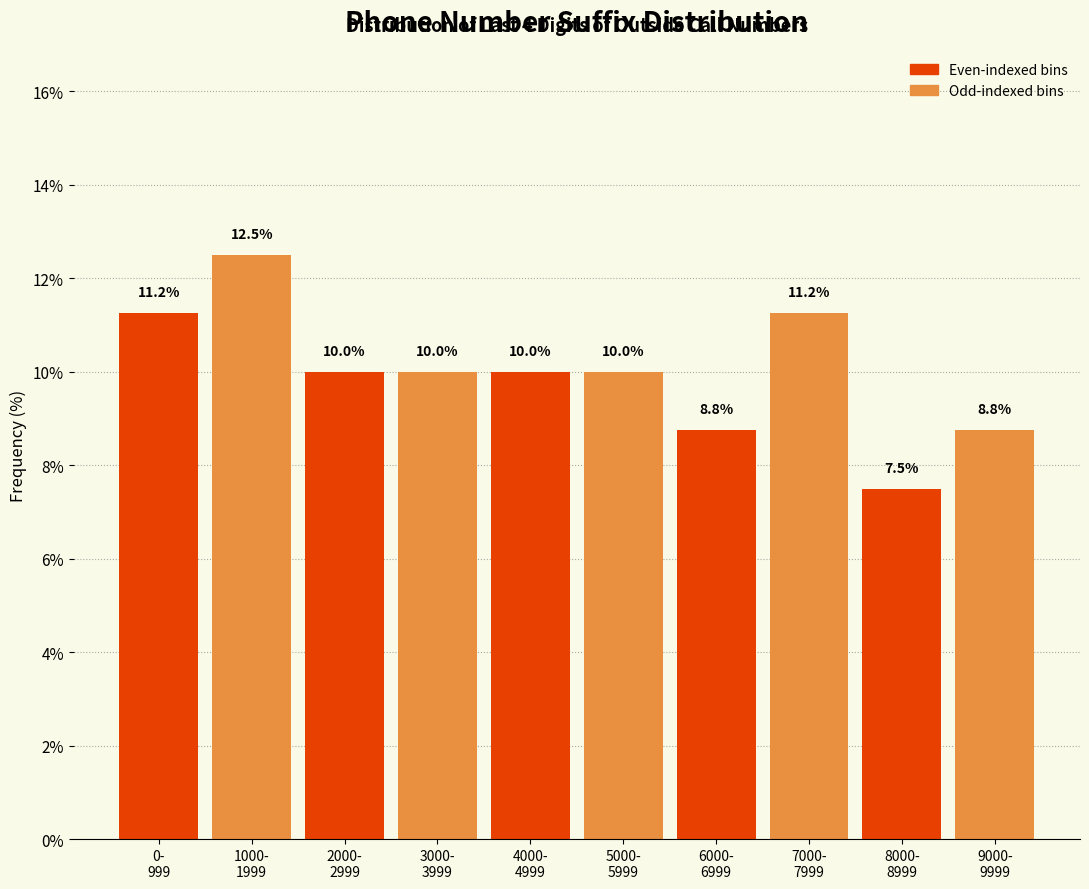

What is the sum of all values?

100.0